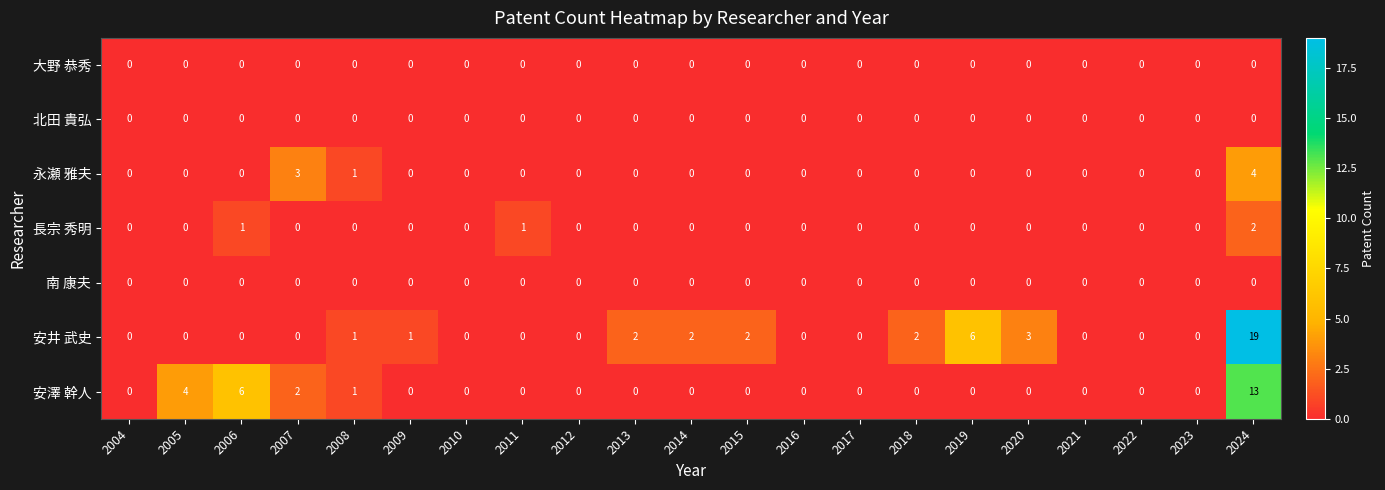

True or false: 大野 恭秀 has a value of 0 at 2014.

True